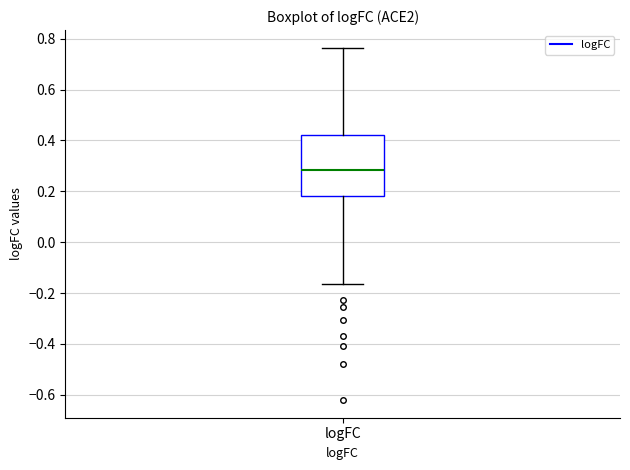

Where does the median line of the box for logFC sit on the y-axis? The values are not printed on the chart, so give them approximately, as read against the axis.

0.28